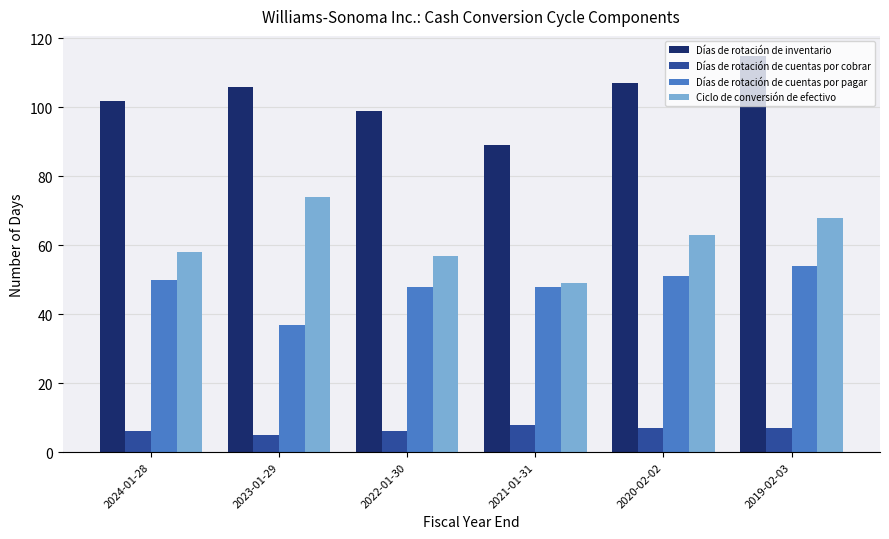

Count the number of categories in the chart.

6